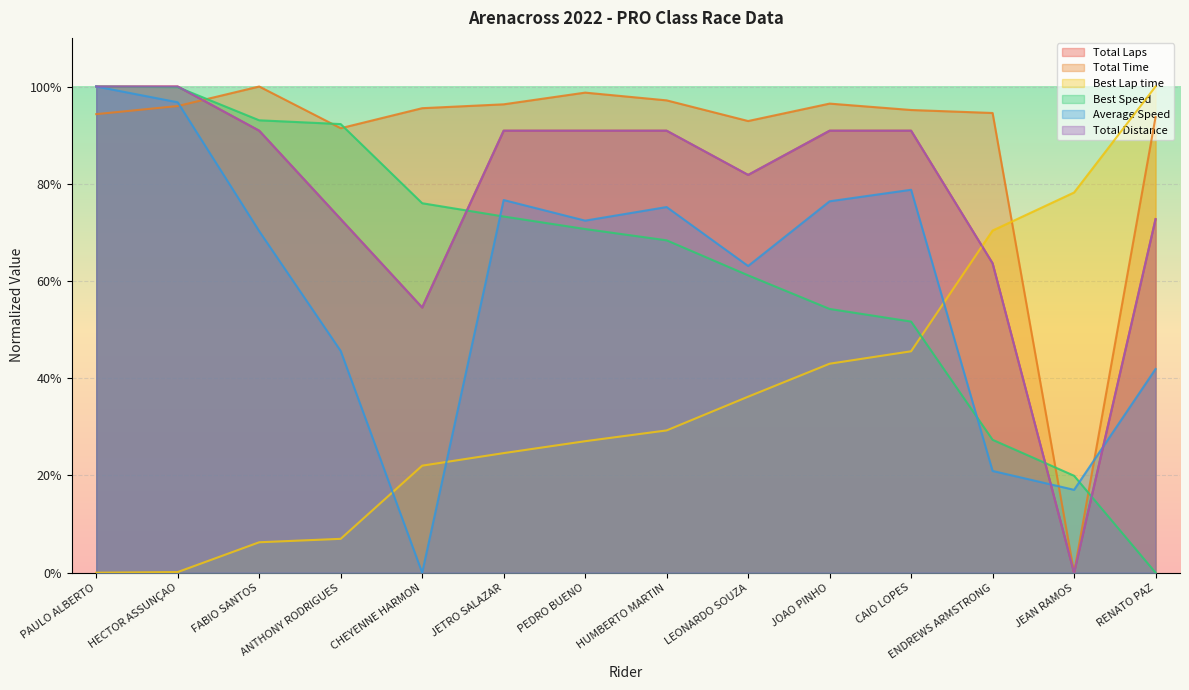

What are all the series names shown in the legend?

Total Laps, Total Time, Best Lap time, Best Speed, Average Speed, Total Distance